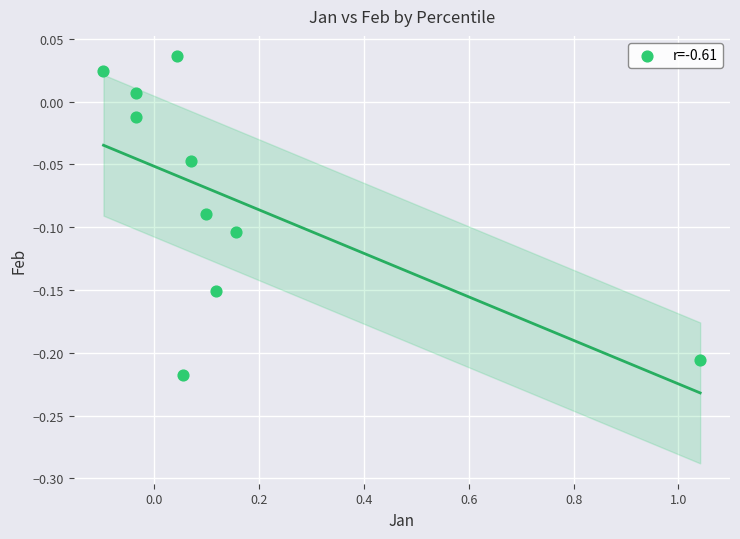

What is the range of Y values (max minus min)?

0.3